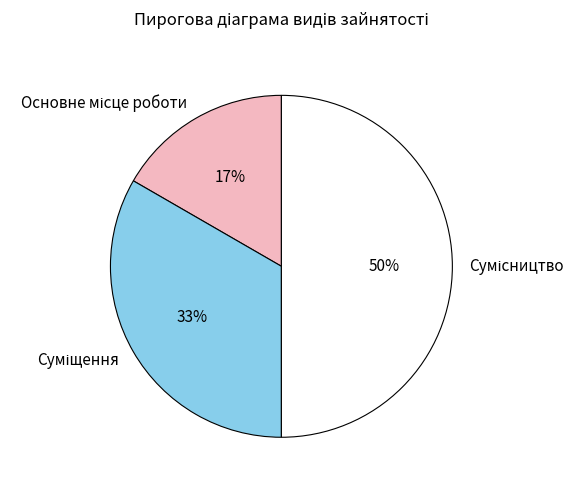

To the nearest percent, what is the difference between the largest and smallest slice percentages?

33%